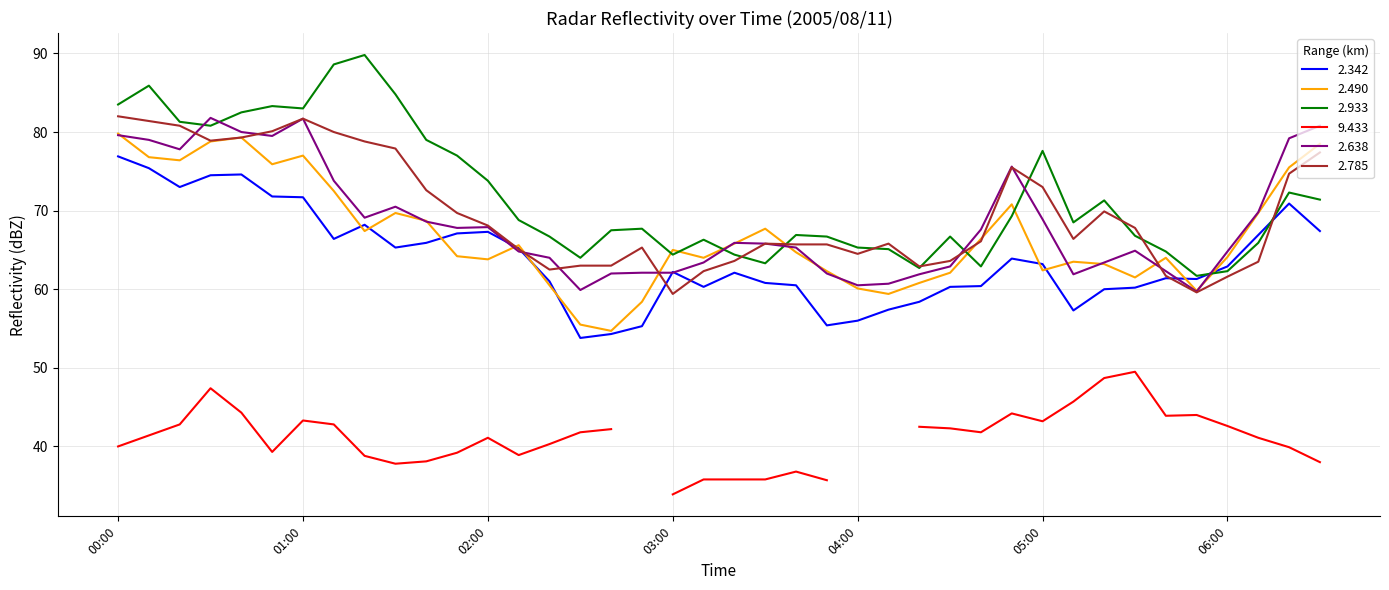

The 2.490 series shows 90.6 at 2005/08/11 02:20. True or false?

False